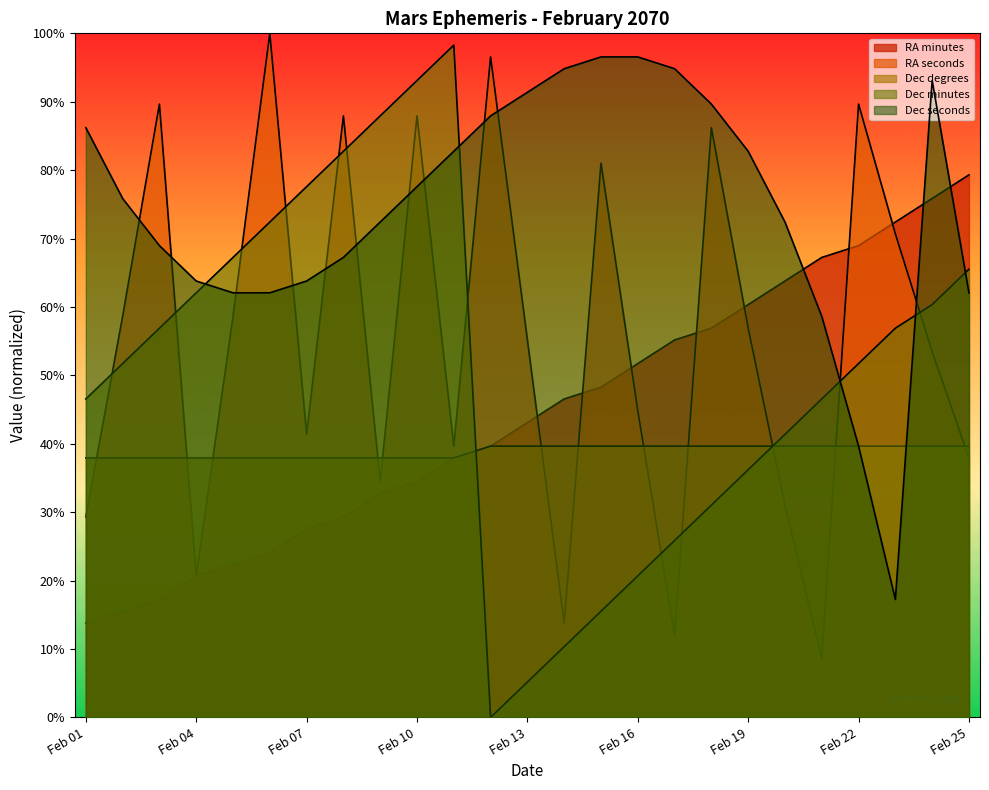

Which series has the largest range (max minus min)?

Dec minutes